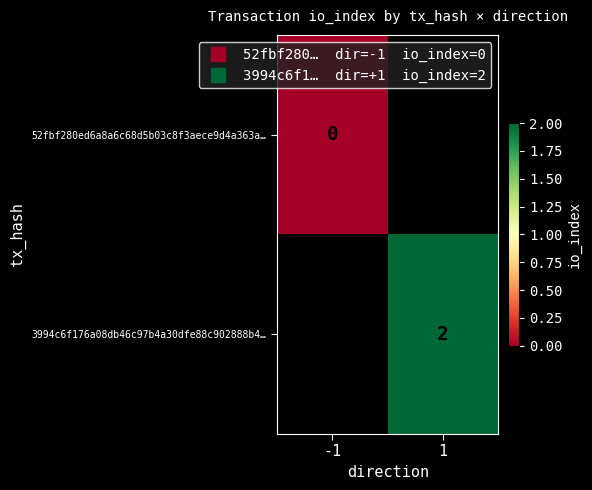

Rank the categories by 52fbf280ed6a8a6c68d5b03c8f3aece9d4a363a… value from highest to lowest.

-1, 1